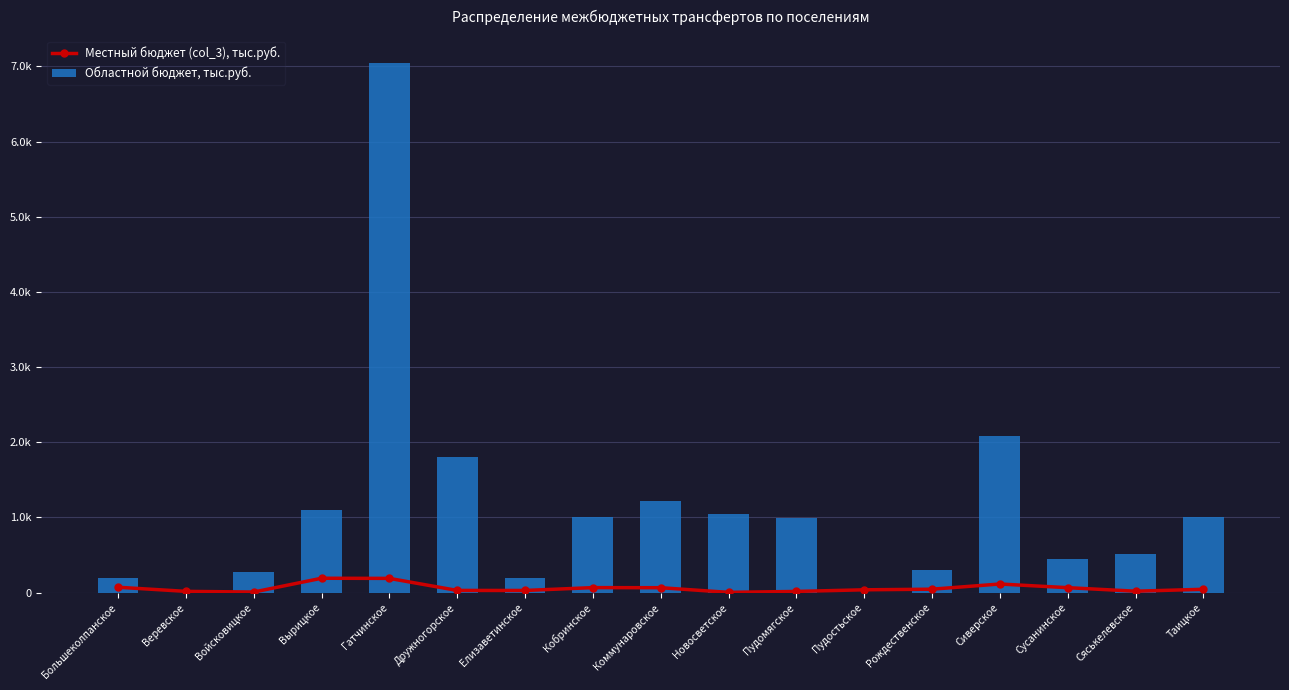

What is the label of the 8th bar from the right?

Новосветское